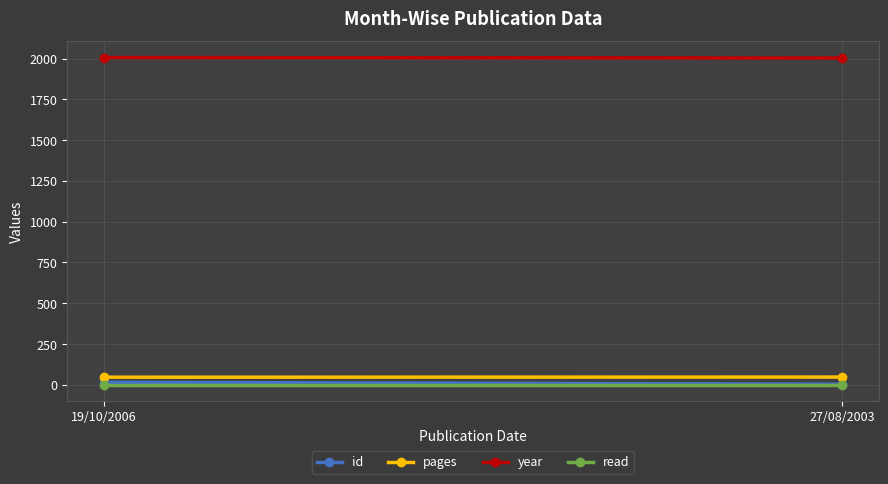

The value of read at 19/10/2006 is 2. True or false?

False